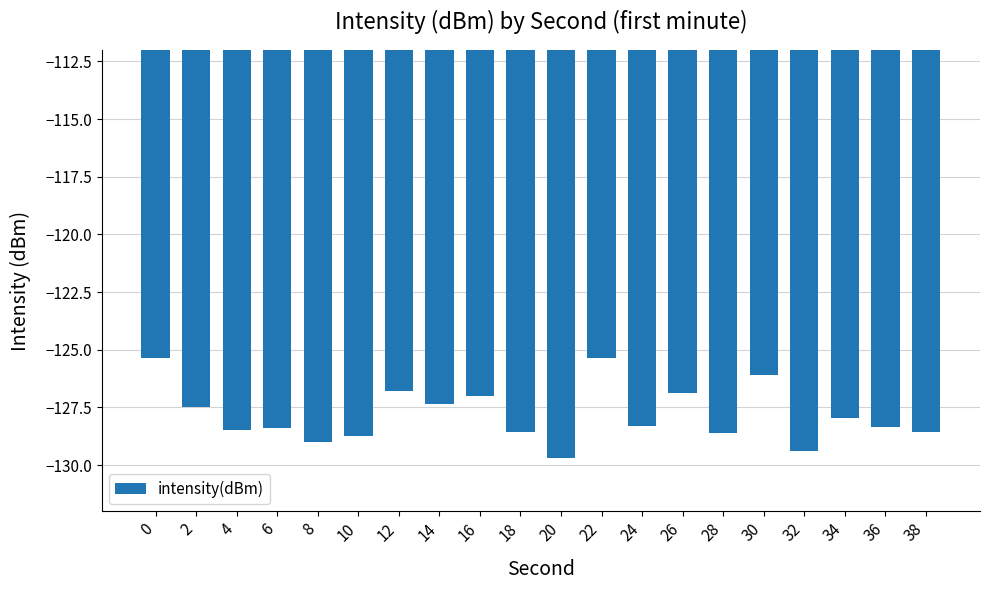

What is the value of the 12th bar from the left?

-125.3